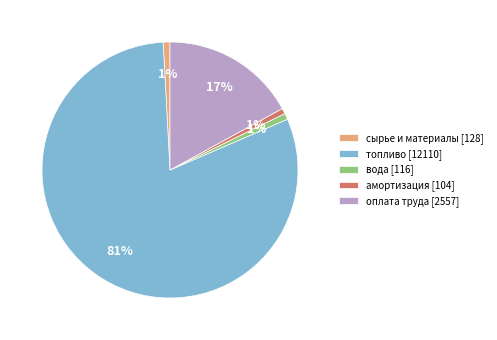

Is the sum of оплата труда [2557] and топливо [12110] greater than half?

Yes